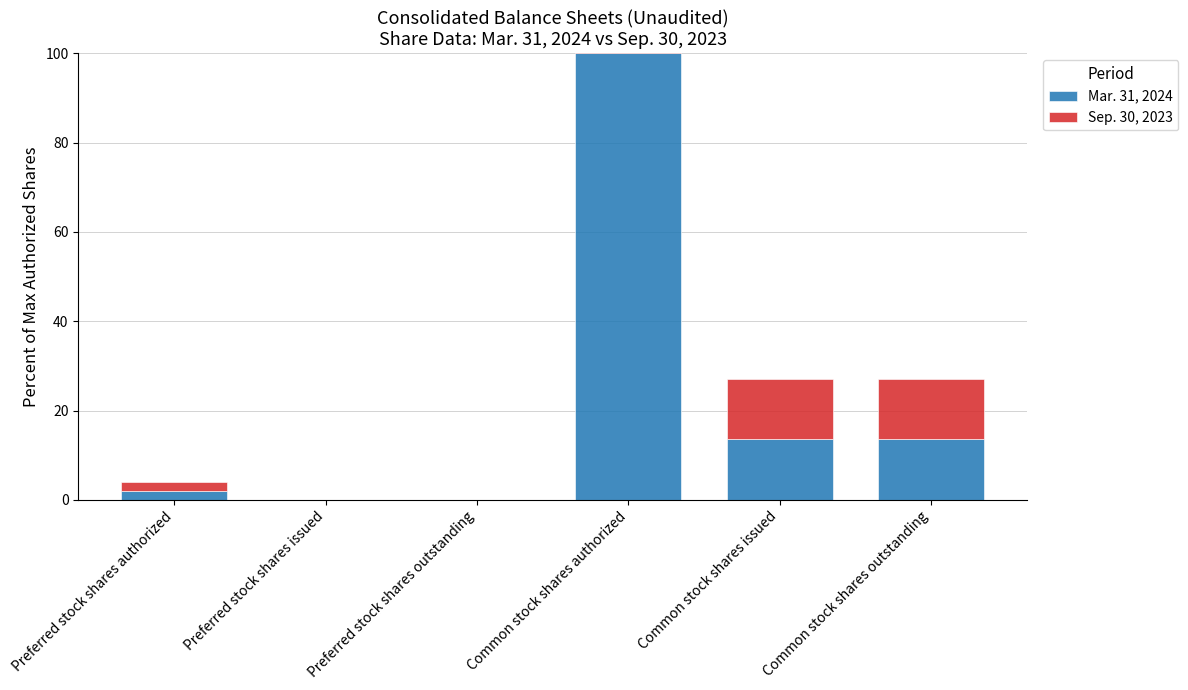

What is the value of the Mar. 31, 2024 bar at the 5th from the left?

13.7